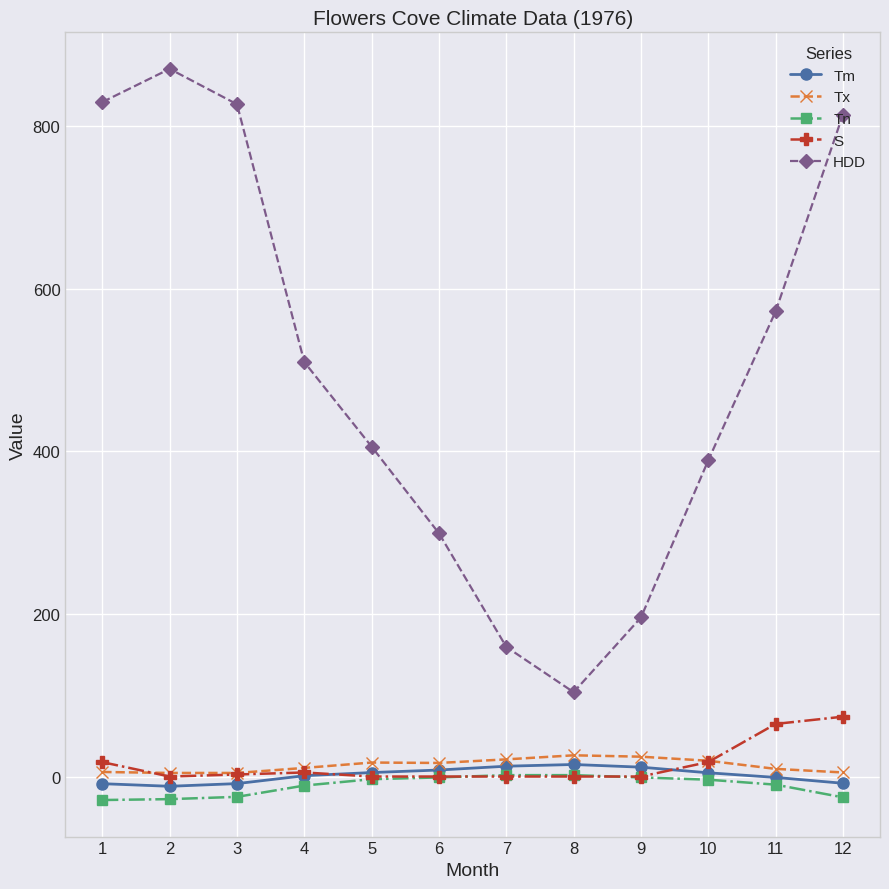

Which series has the widest spread of values?

HDD